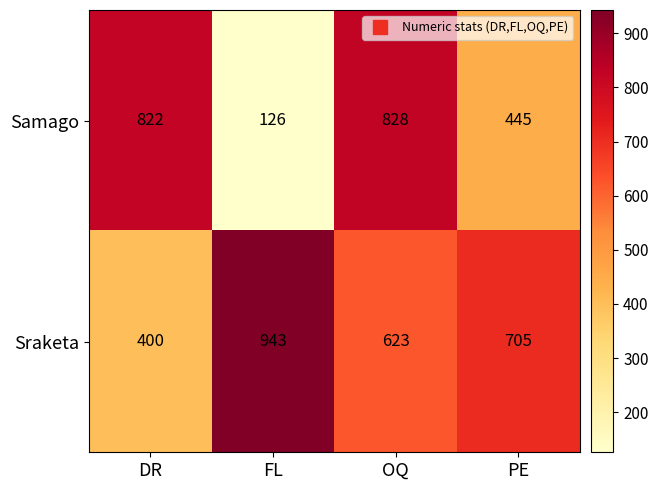

What is the spread (max minus min) of values at OQ?

205